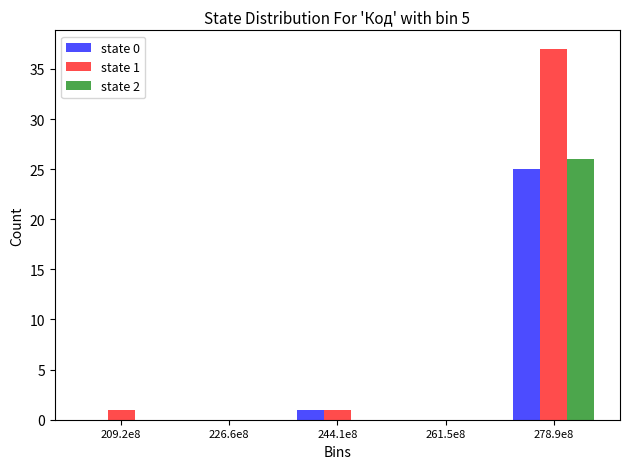

Reading left to right, what are all the values shown in this chart?

state 0: 209.2e8=0	226.6e8=0	244.1e8=1	261.5e8=0	278.9e8=25
state 1: 209.2e8=1	226.6e8=0	244.1e8=1	261.5e8=0	278.9e8=37
state 2: 209.2e8=0	226.6e8=0	244.1e8=0	261.5e8=0	278.9e8=26